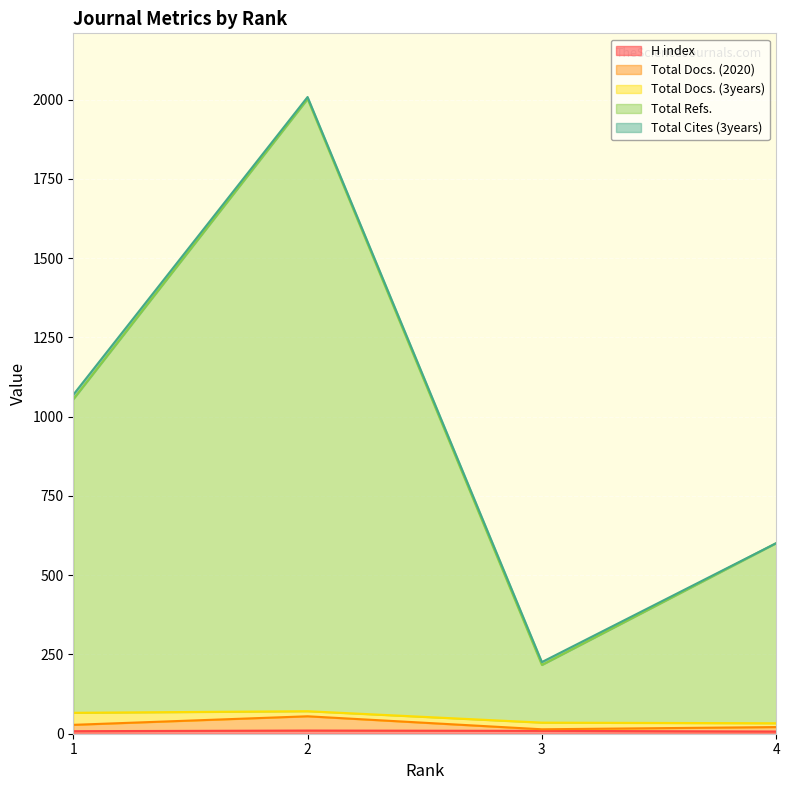

Is the value of Total Docs. (2020) at 4 greater than the value of H index at 3?

Yes